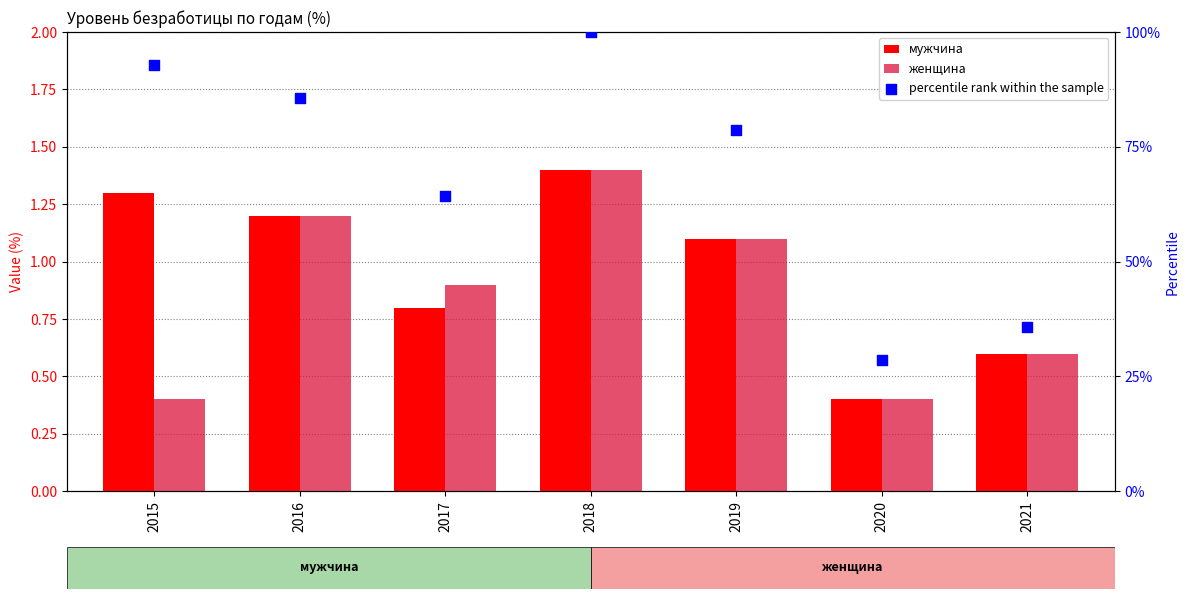

Which series has the widest spread of Y values?

percentile rank within the sample